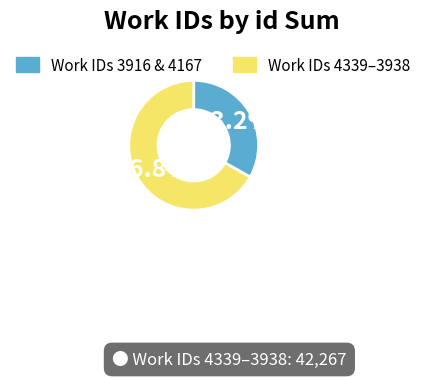

Is there a majority slice in this chart?

Yes